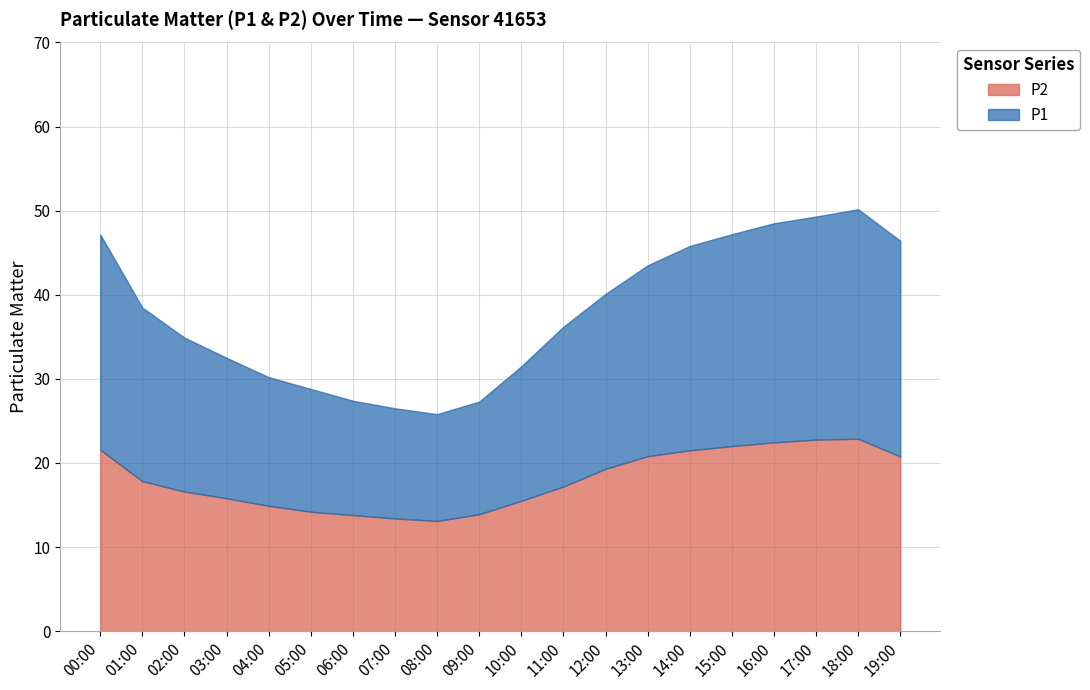

Which series has the largest range (max minus min)?

P1